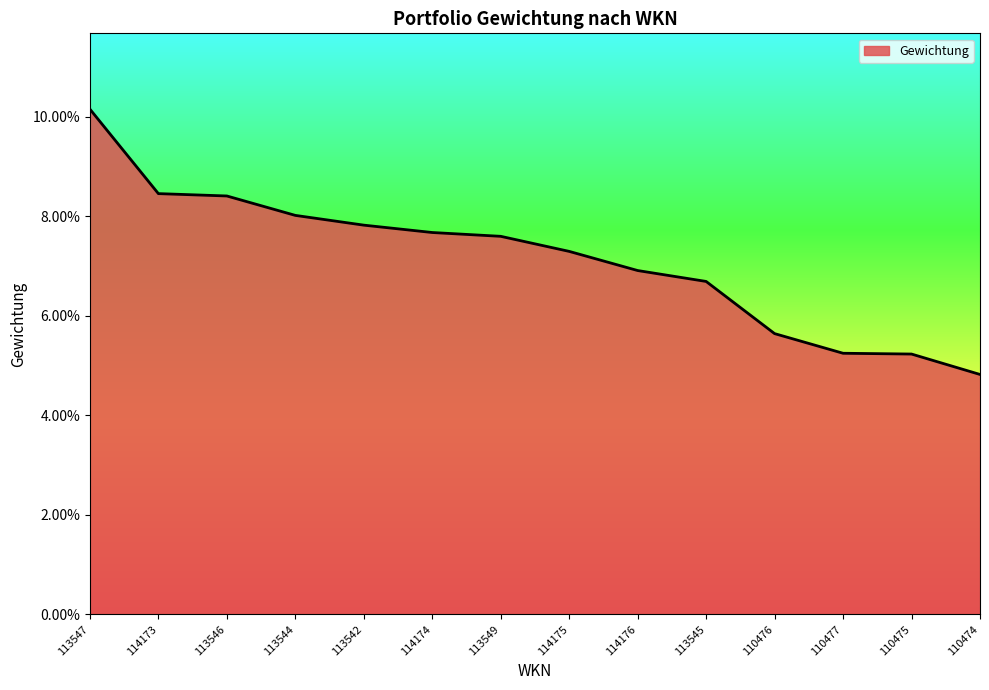

What is the average value?

0.1